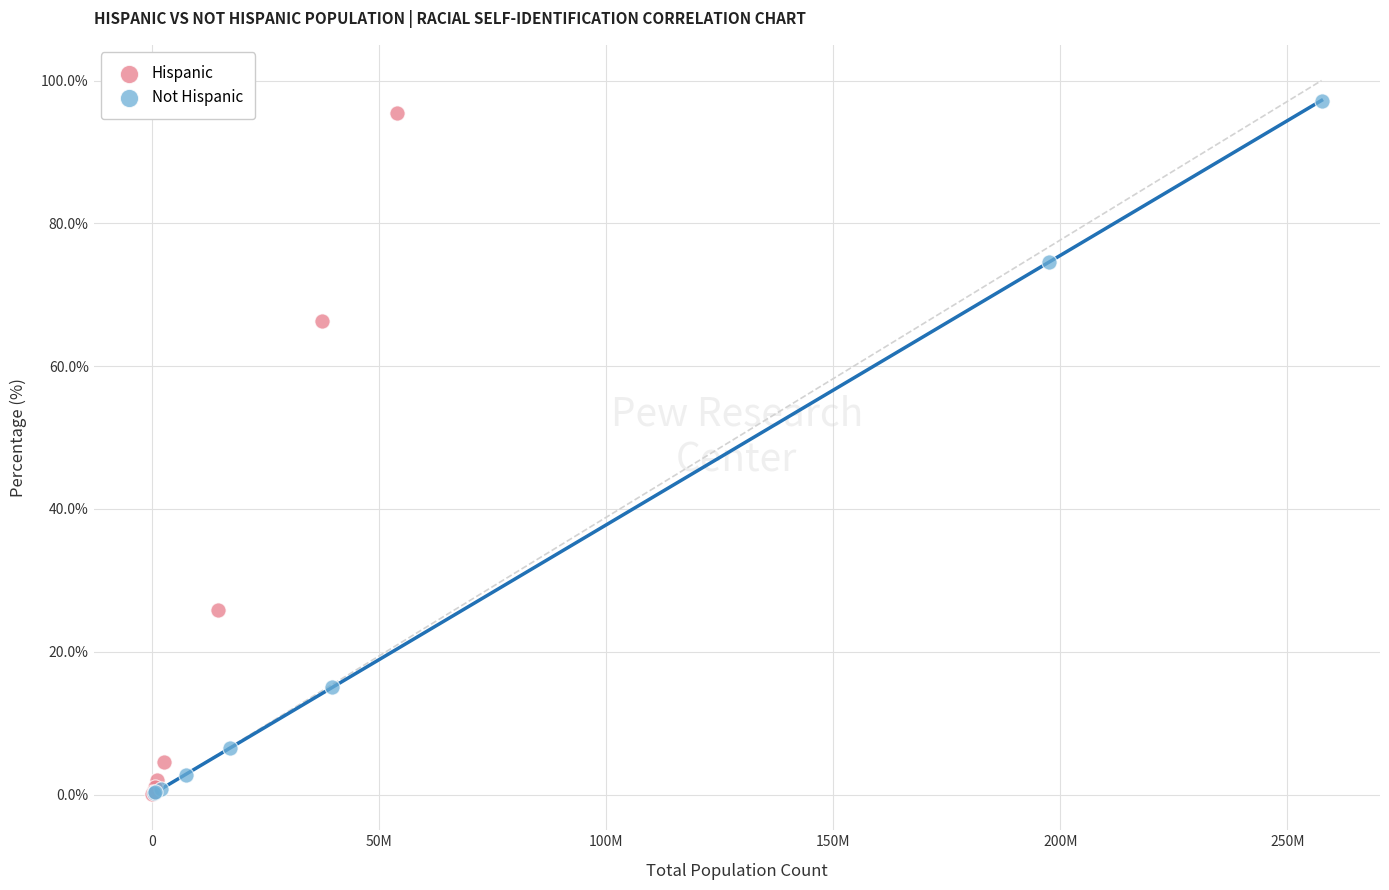

Which series has the largest Y range (max minus min)?

Not Hispanic